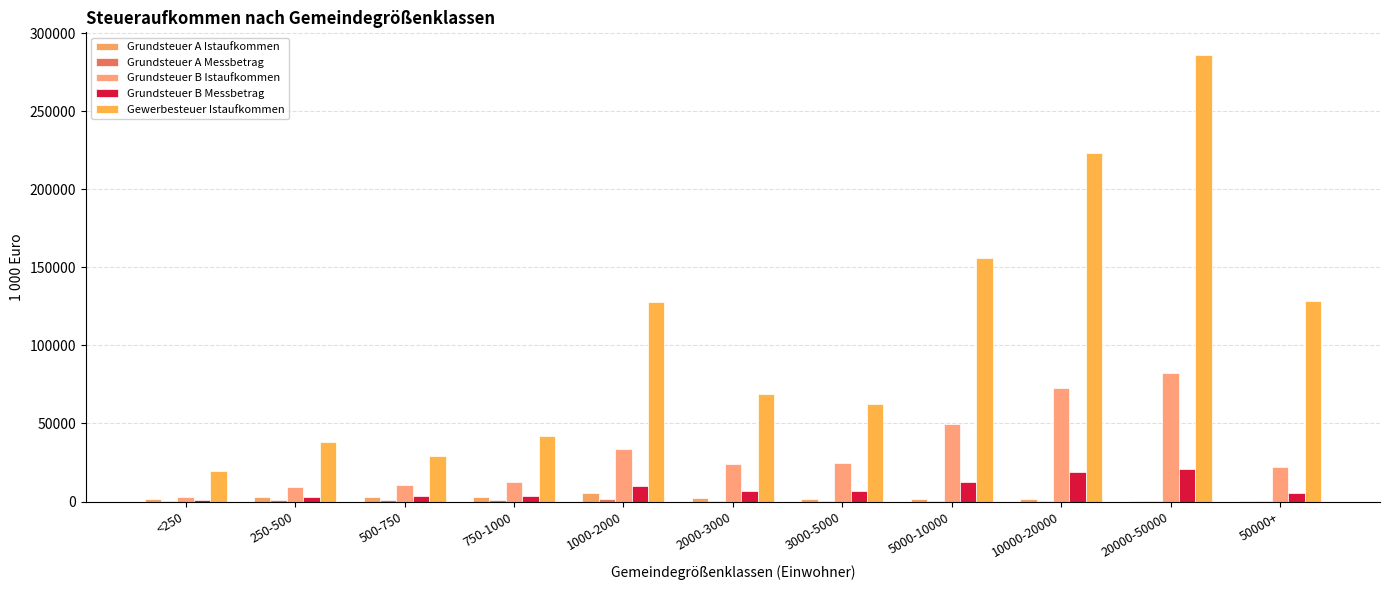

Is the value of Grundsteuer A Istaufkommen at 1000-2000 greater than the value of Grundsteuer B Istaufkommen at 2000-3000?

No